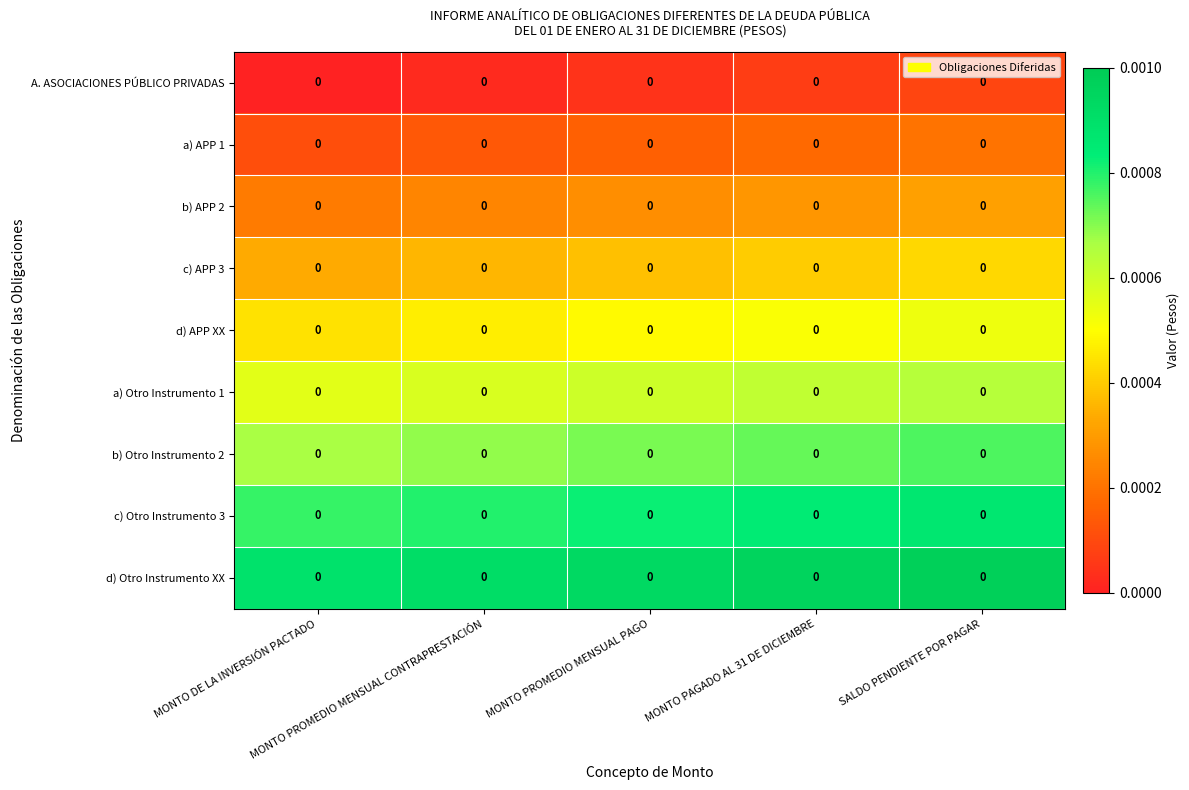

Which has a higher value, MONTO PROMEDIO MENSUAL PAGO or MONTO PAGADO AL 31 DE DICIEMBRE?

MONTO PAGADO AL 31 DE DICIEMBRE